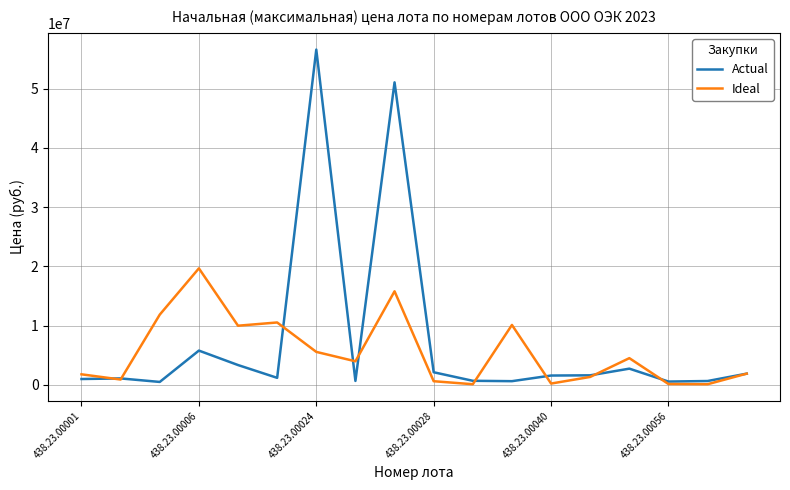

List the series in order of their peak value, lowest first.

Ideal, Actual